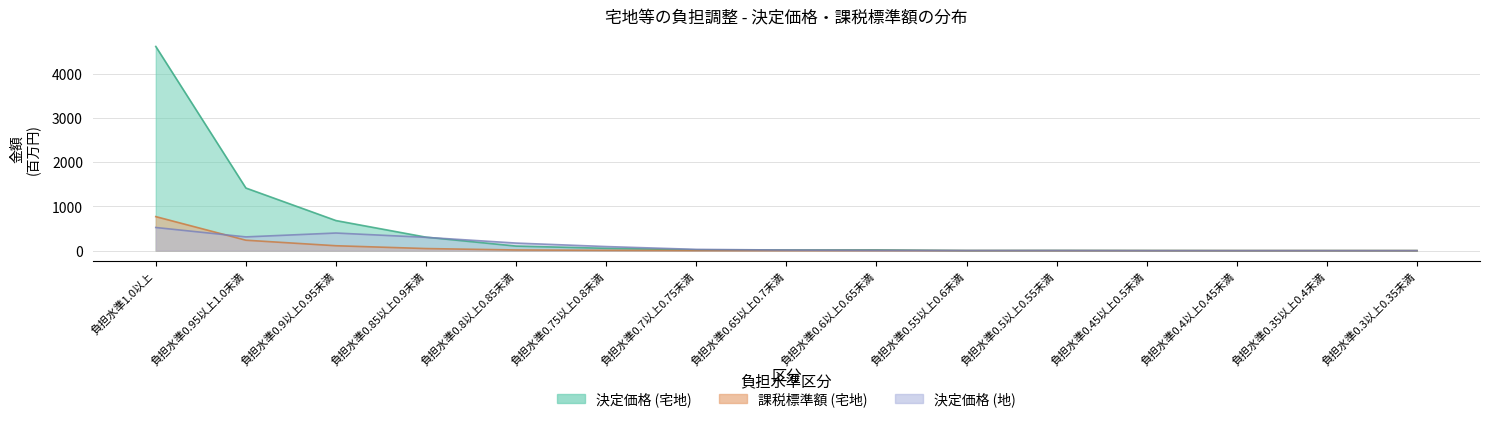

What is the label of the 9th point from the left?

負担水準0.6以上0.65未満